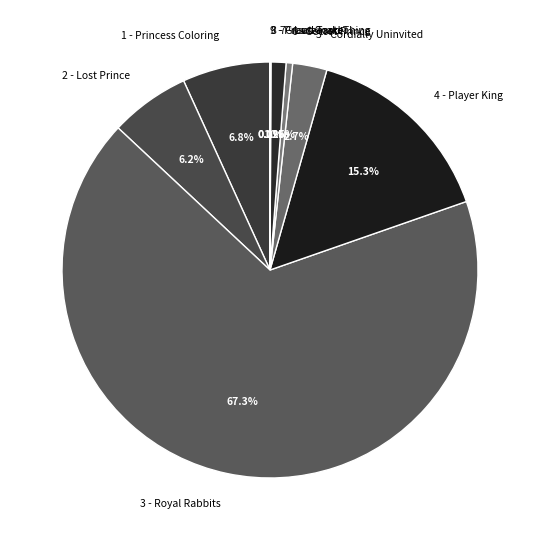

Is there any slice that represents more than half of the pie?

Yes